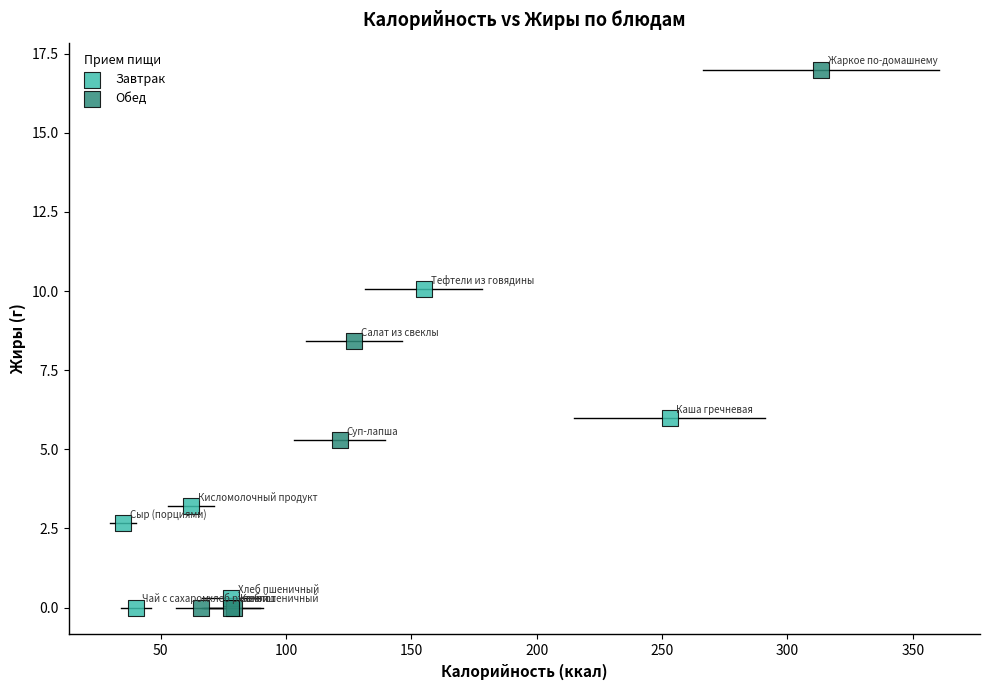

Which series has the largest Y range (max minus min)?

Обед